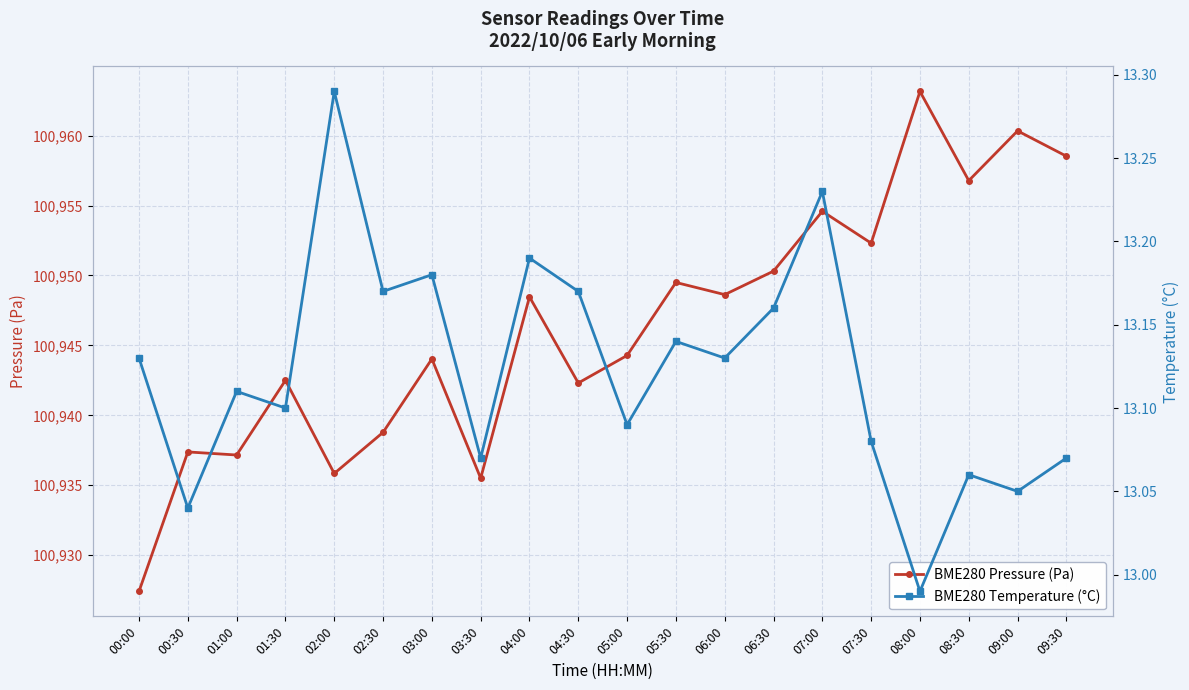

What is the minimum value for BME280 Pressure (Pa)?

100927.4